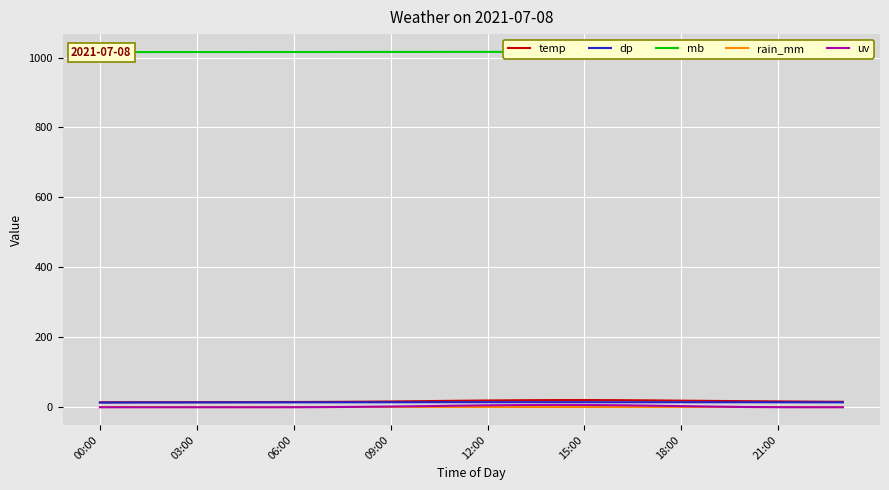

True or false: rain_mm and mb cross at least once.

False